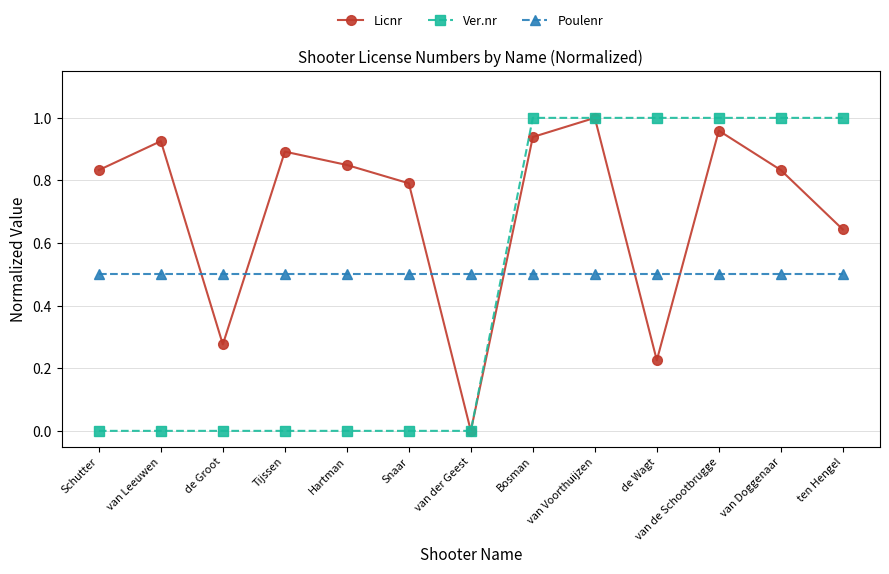

What value does the Poulenr series have at van Leeuwen?

0.5